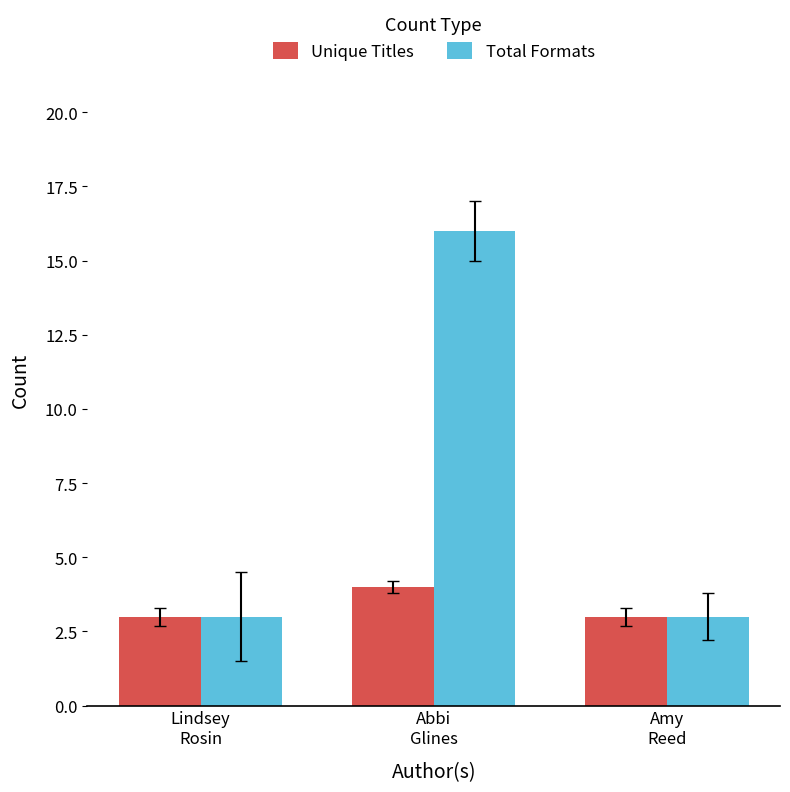

What are all the series names shown in the legend?

Unique Titles, Total Formats